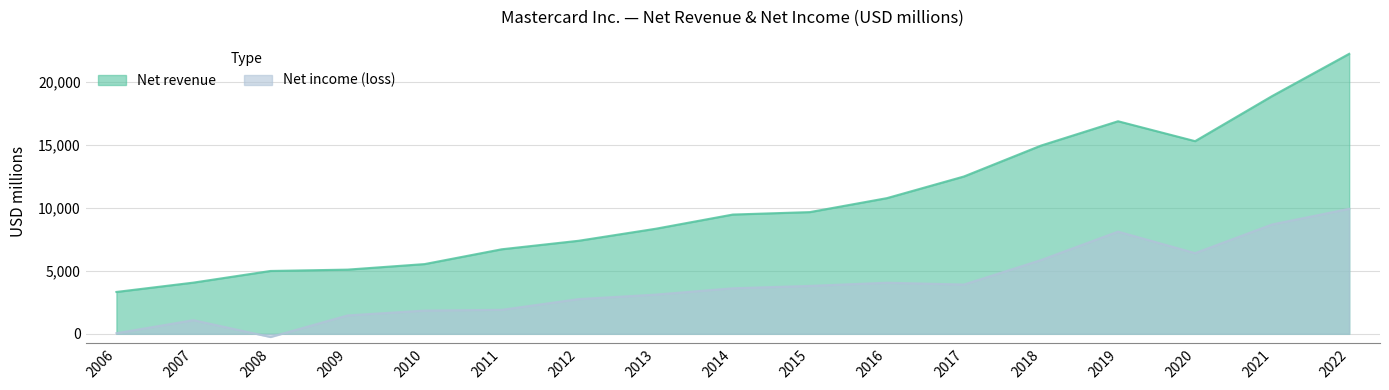

At how many categories does at least one series exceed 15919?

3